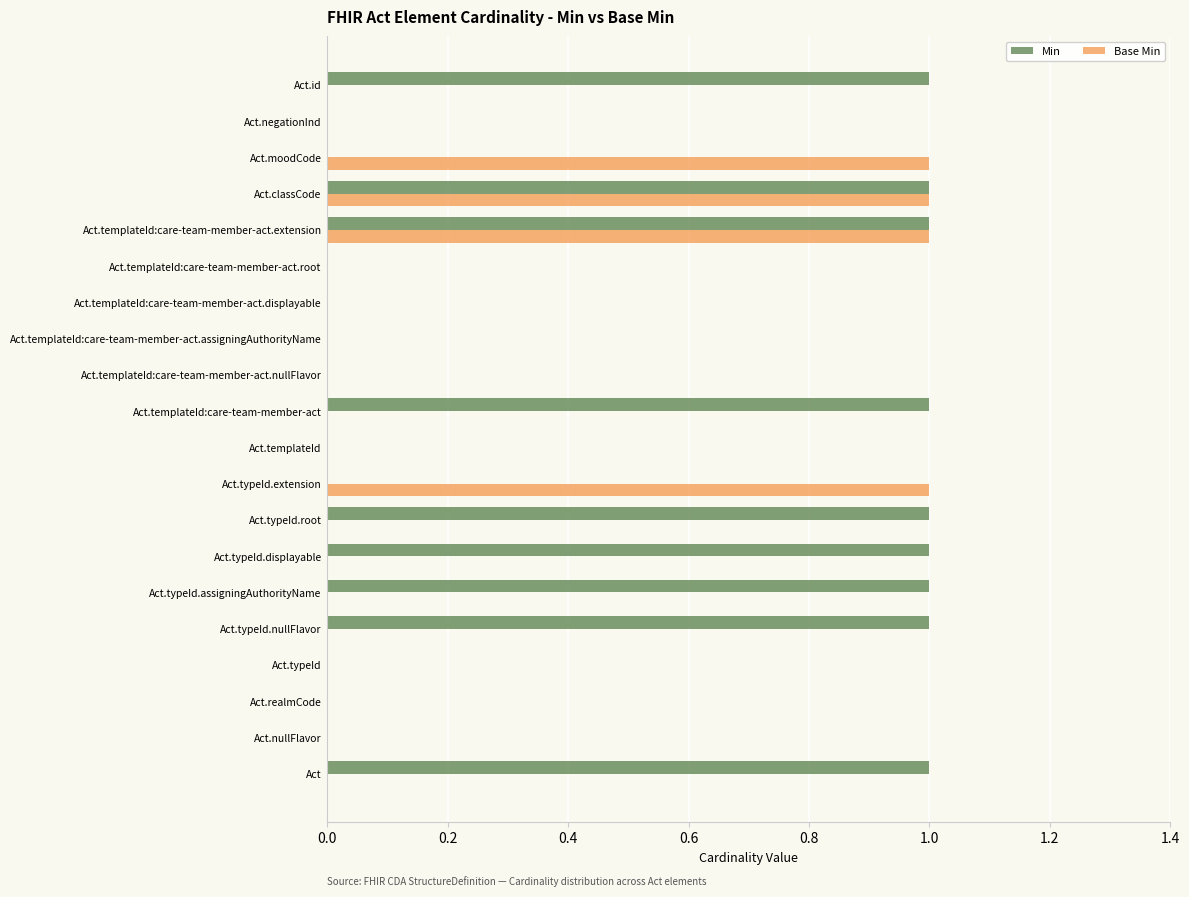

Between Act.typeId and Act.typeId.extension, which series saw the biggest shift?

Base Min